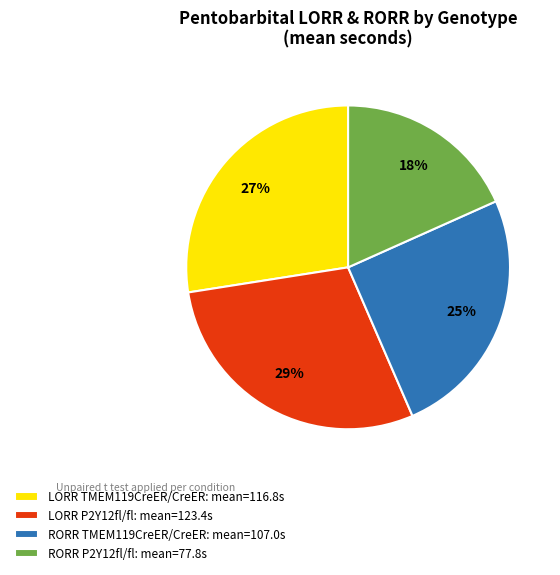

Which category has the biggest portion of the pie?

LORR P2Y12fl/fl: mean=123.4s